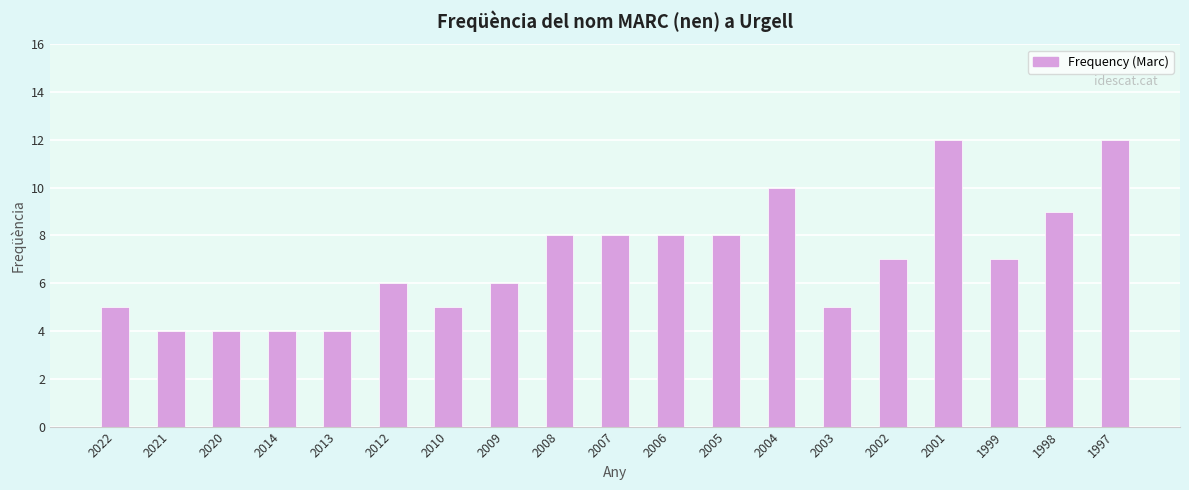

What is the greatest value displayed?

12